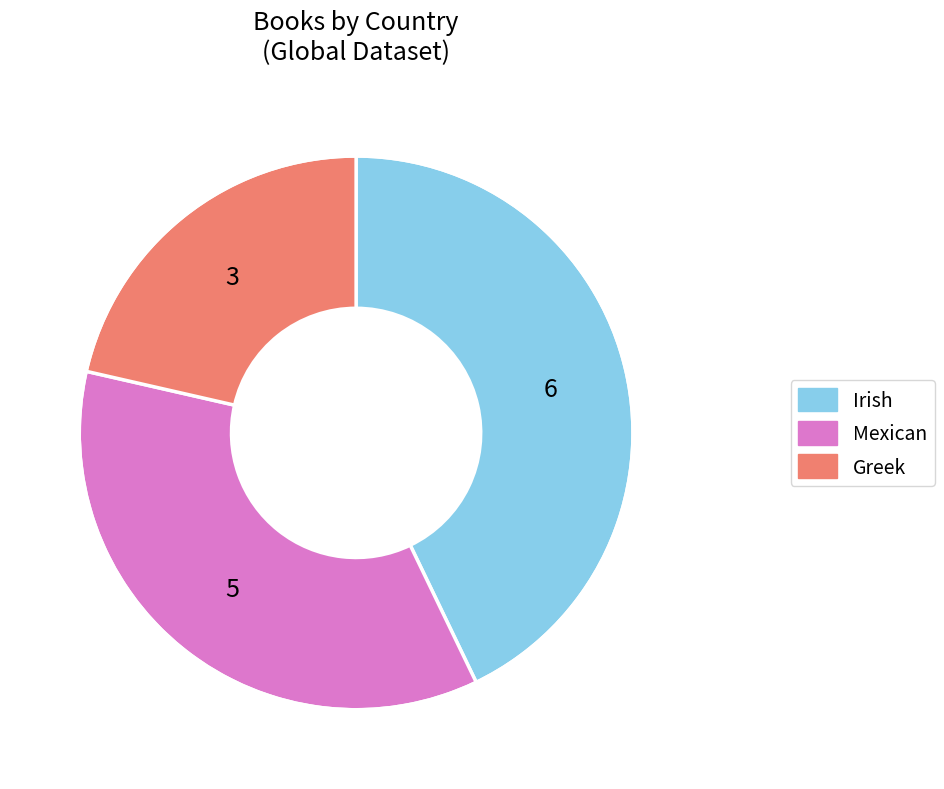

Does any single category account for the majority?

No